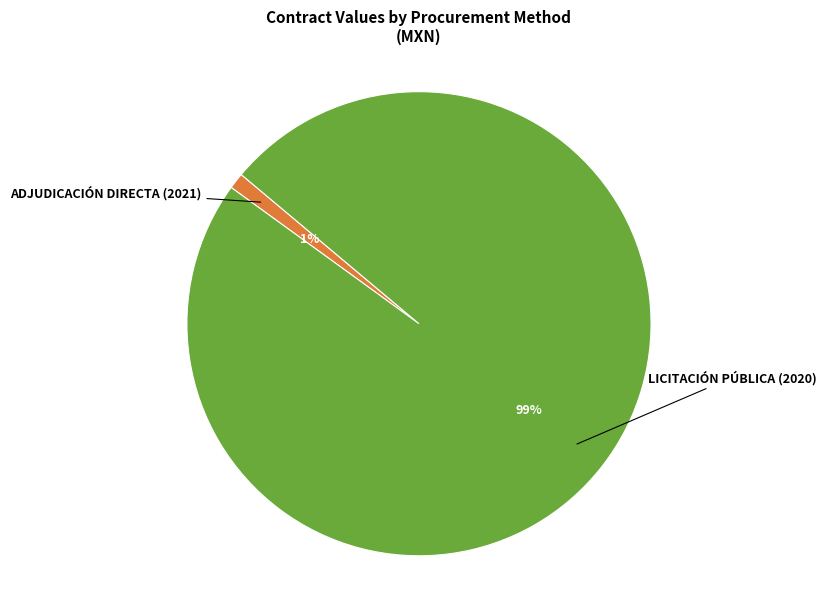

What is the change in value from ADJUDICACIÓN DIRECTA (2021) to LICITACIÓN PÚBLICA (2020)?

+5746380